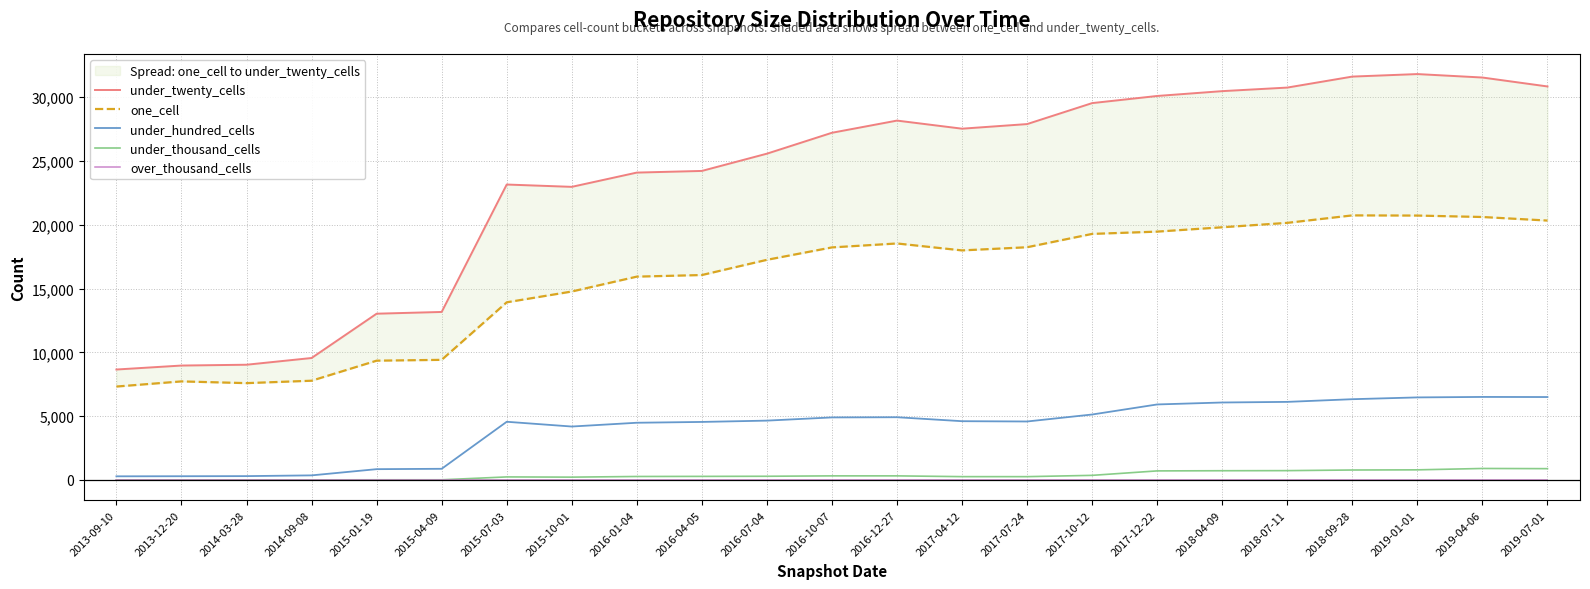

What is the label of the 11th point from the right?

2016-12-27